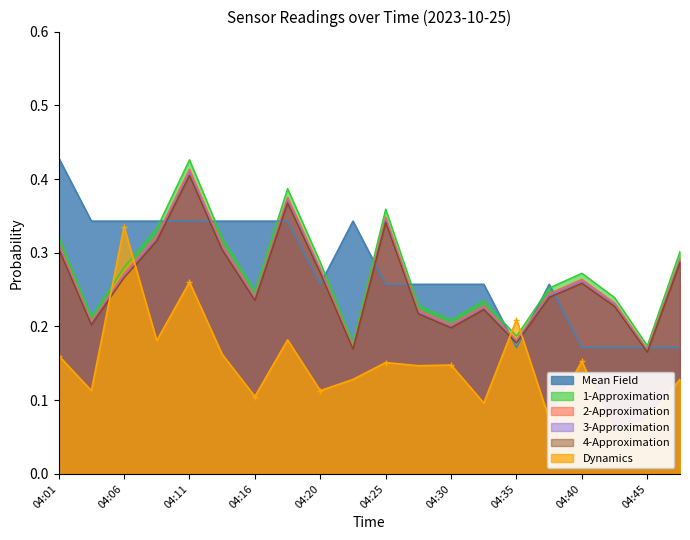

How many data points does each series have?

20